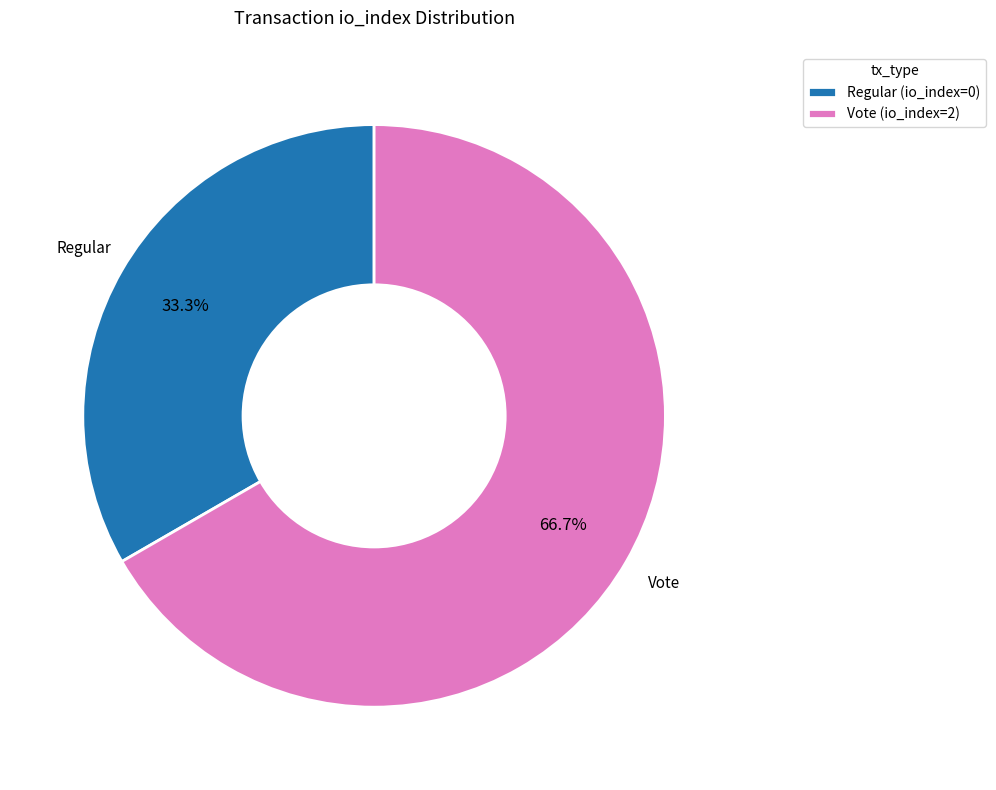

Between Vote (io_index=2) and Regular (io_index=0), which is larger?

Vote (io_index=2)